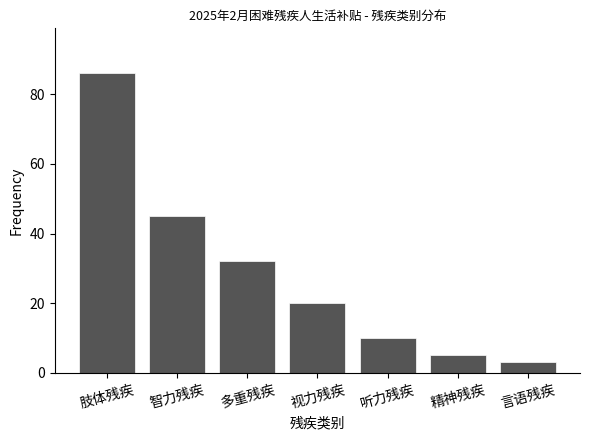

True or false: the data shows 8 at 精神残疾.

False